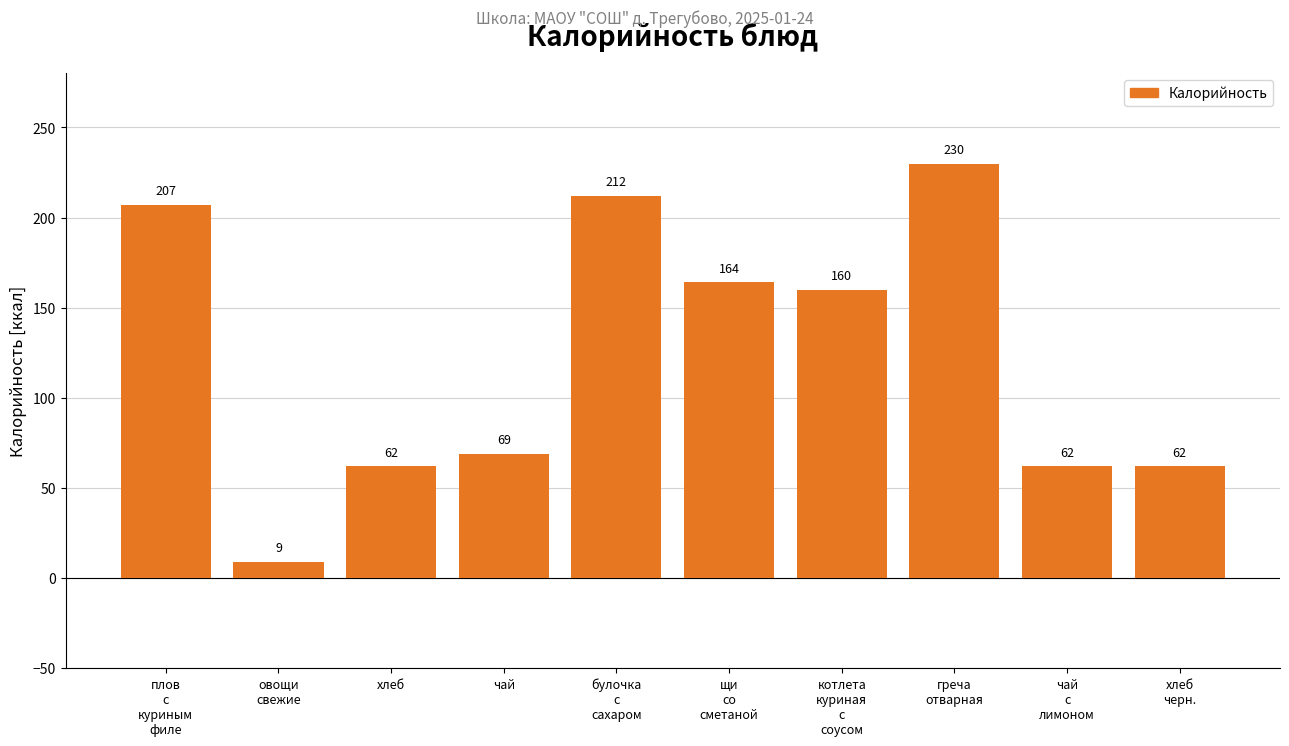

What position from the right is чай?

7